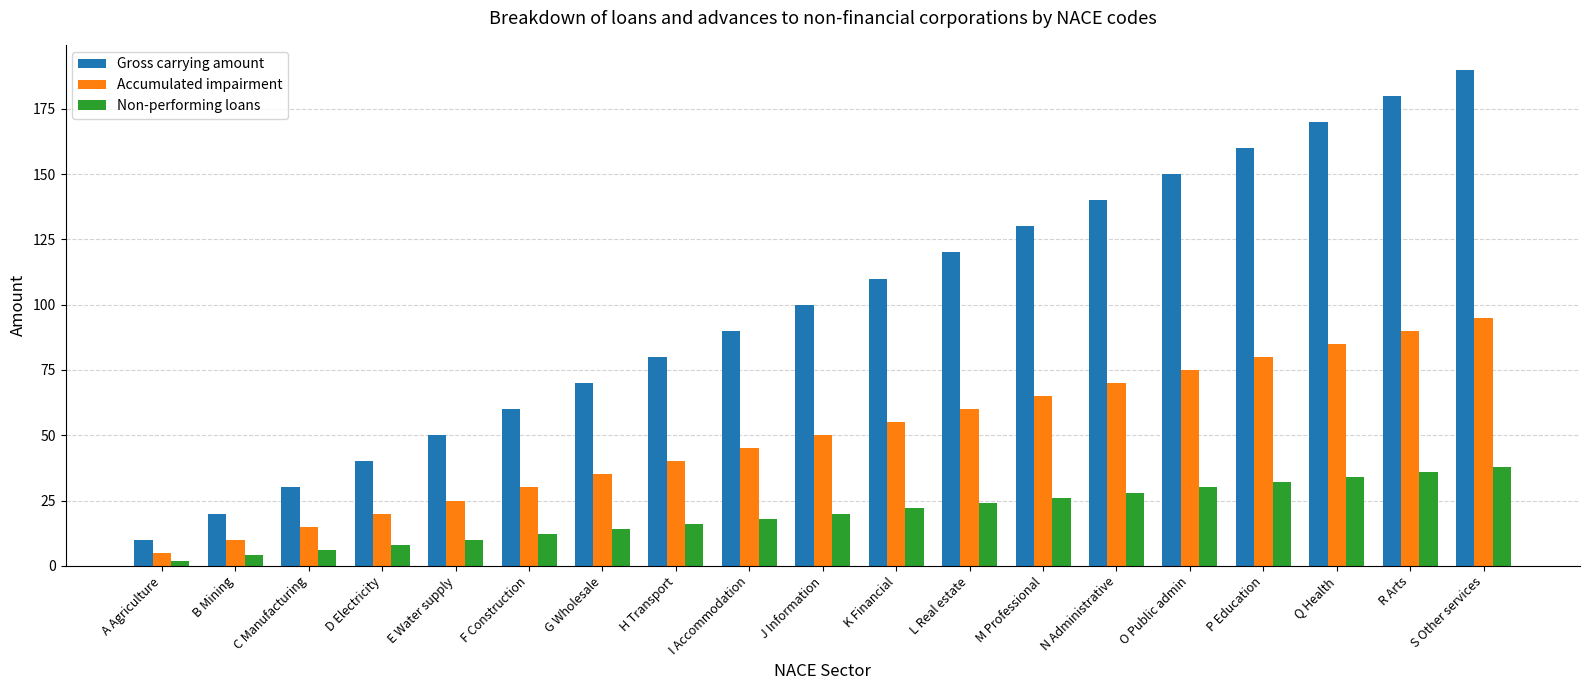

What are all the series names shown in the legend?

Gross carrying amount, Accumulated impairment, Non-performing loans